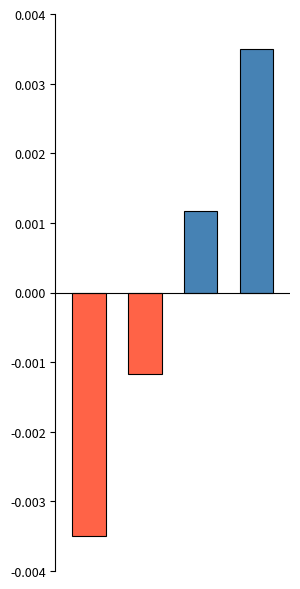

Are the bars horizontal?

No